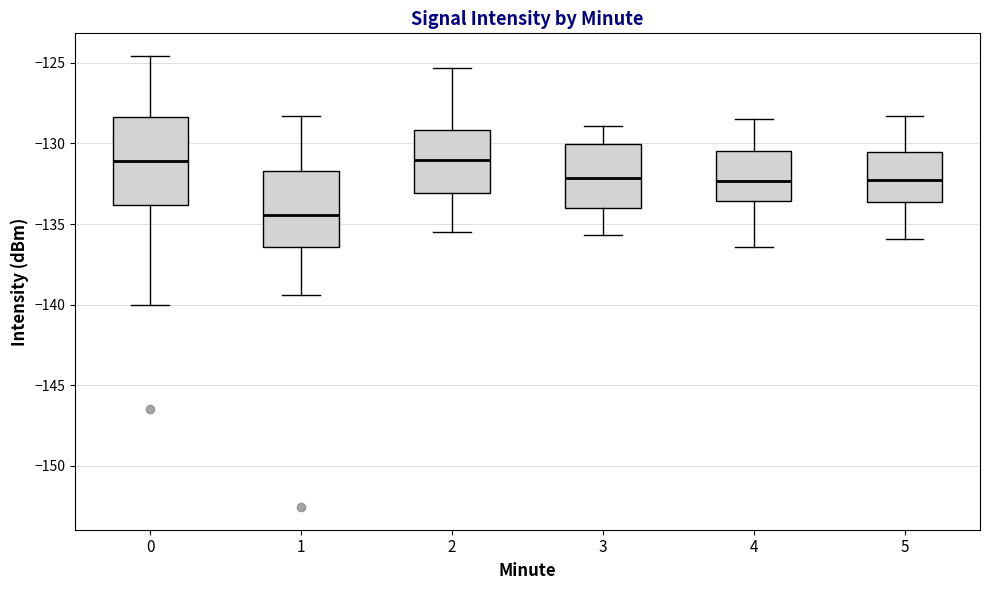

Comparing the boxes themselves (not the whiskers), which one is the tallest?

0